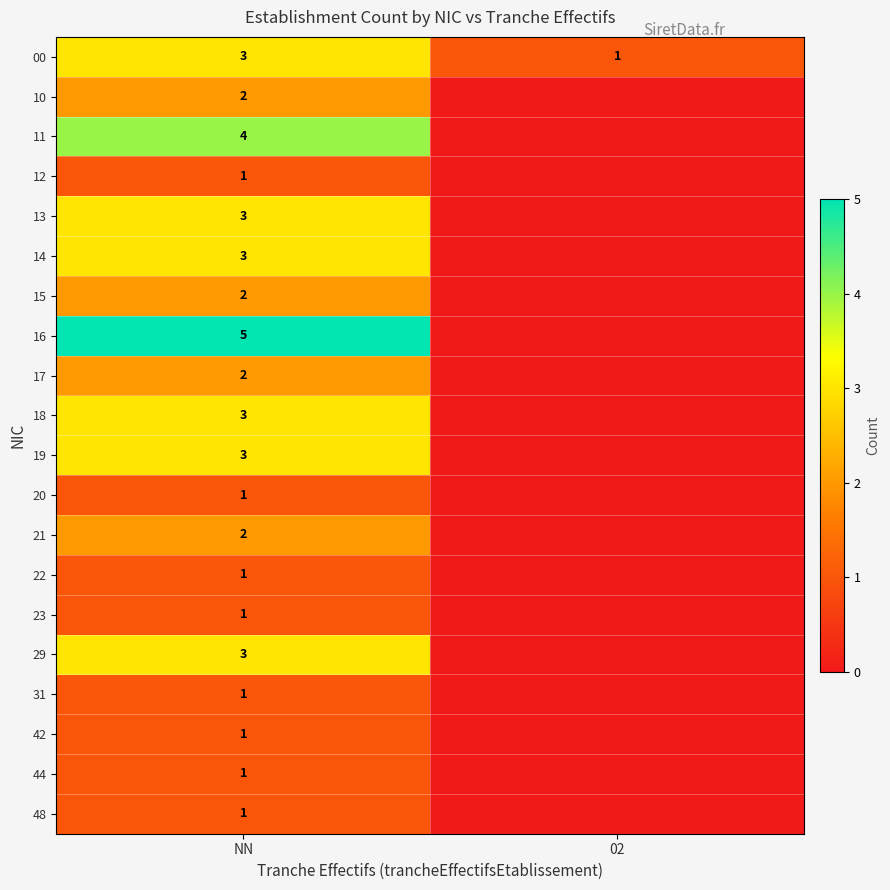

What is the maximum value for 00?

3